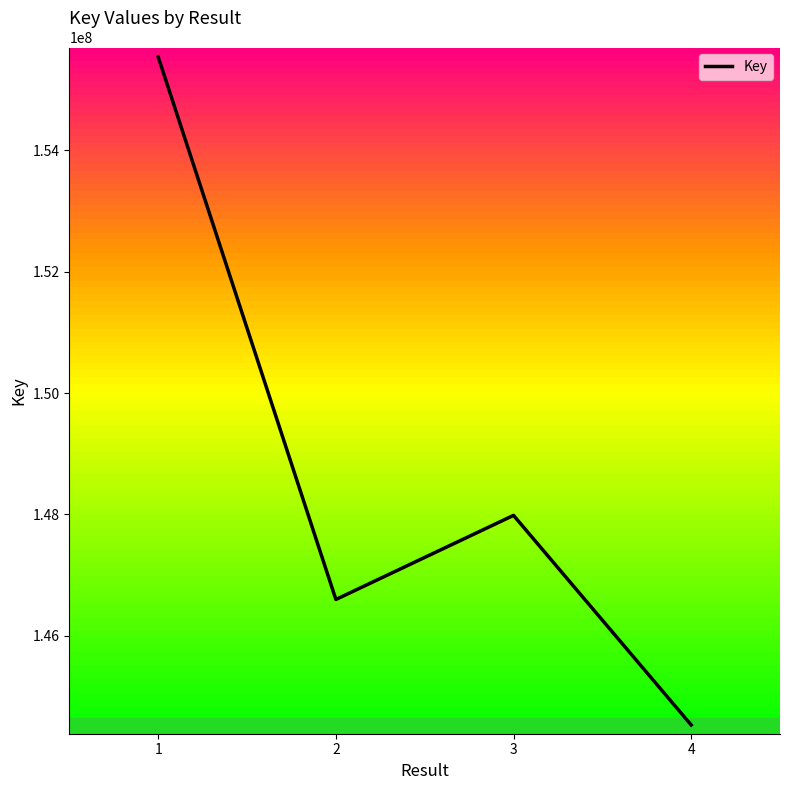

Reading left to right, list all the values displayed in this chart.

1=155537619	2=146598181	3=147983857	4=144530664